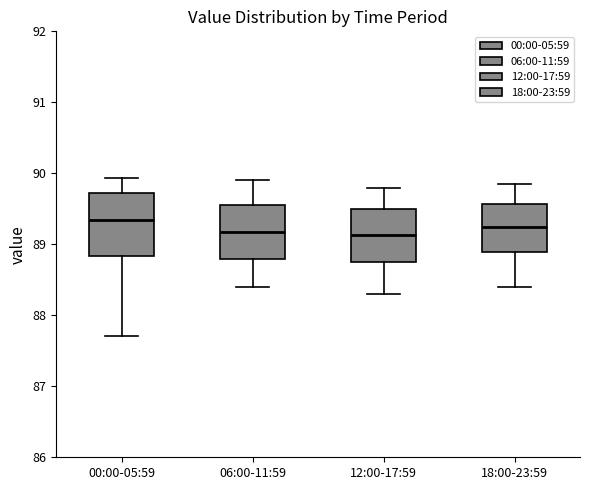

Reading left to right, transcribe this box plot: for each box, give where its median line is, the range the box spans, and where its two whiskers end, as read against the y-axis. The values are not printed on the chart, so give them approximately, as read against the axis.

00:00-05:59: median 89.3, box 88.8 to 89.7, whiskers 87.7 to 89.9
06:00-11:59: median 89.2, box 88.8 to 89.6, whiskers 88.4 to 89.9
12:00-17:59: median 89.1, box 88.8 to 89.5, whiskers 88.3 to 89.8
18:00-23:59: median 89.3, box 88.9 to 89.6, whiskers 88.4 to 89.9